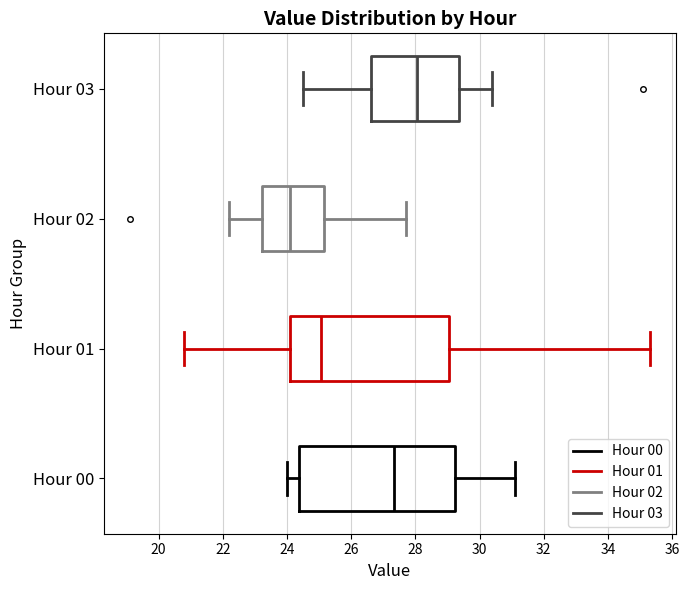

Where does the left whisker of the box for Hour 01 end on the x-axis? The values are not printed on the chart, so give them approximately, as read against the axis.

20.8